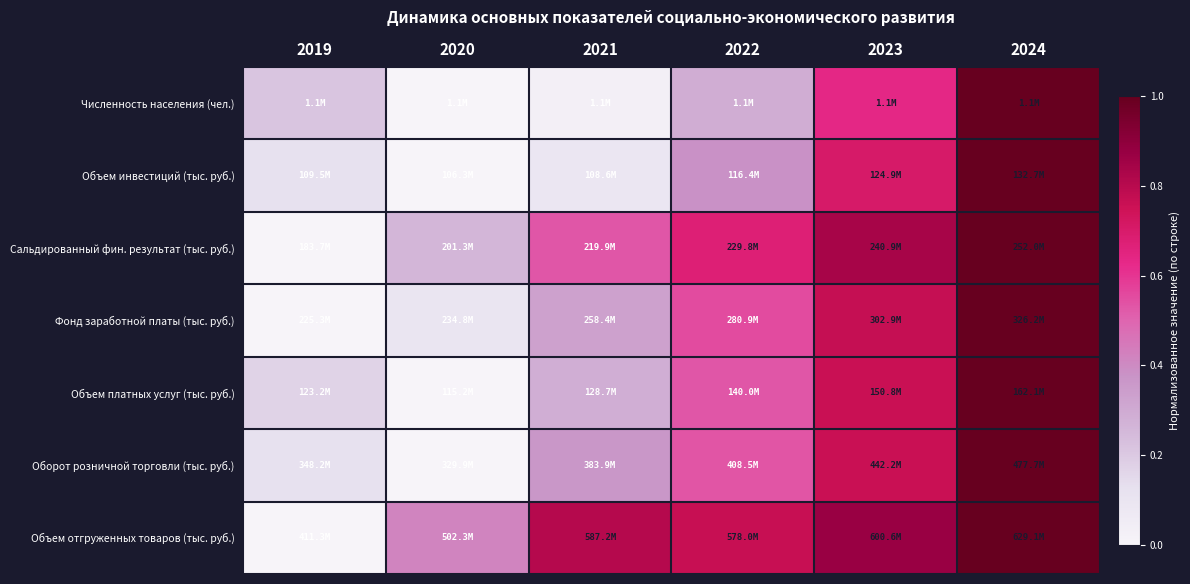

Reading left to right, list all the values displayed in this chart.

Численность населения (чел.): 2019=0.2	2020=0.0	2021=0.0	2022=0.3	2023=0.6	2024=1.0
Объем инвестиций (тыс. руб.): 2019=0.1	2020=0.0	2021=0.1	2022=0.4	2023=0.7	2024=1.0
Сальдированный фин. результат (тыс. руб.): 2019=0.0	2020=0.3	2021=0.5	2022=0.7	2023=0.8	2024=1.0
Фонд заработной платы (тыс. руб.): 2019=0.0	2020=0.1	2021=0.3	2022=0.6	2023=0.8	2024=1.0
Объем платных услуг (тыс. руб.): 2019=0.2	2020=0.0	2021=0.3	2022=0.5	2023=0.8	2024=1.0
Оборот розничной торговли (тыс. руб.): 2019=0.1	2020=0.0	2021=0.4	2022=0.5	2023=0.8	2024=1.0
Объем отгруженных товаров (тыс. руб.): 2019=0.0	2020=0.4	2021=0.8	2022=0.8	2023=0.9	2024=1.0